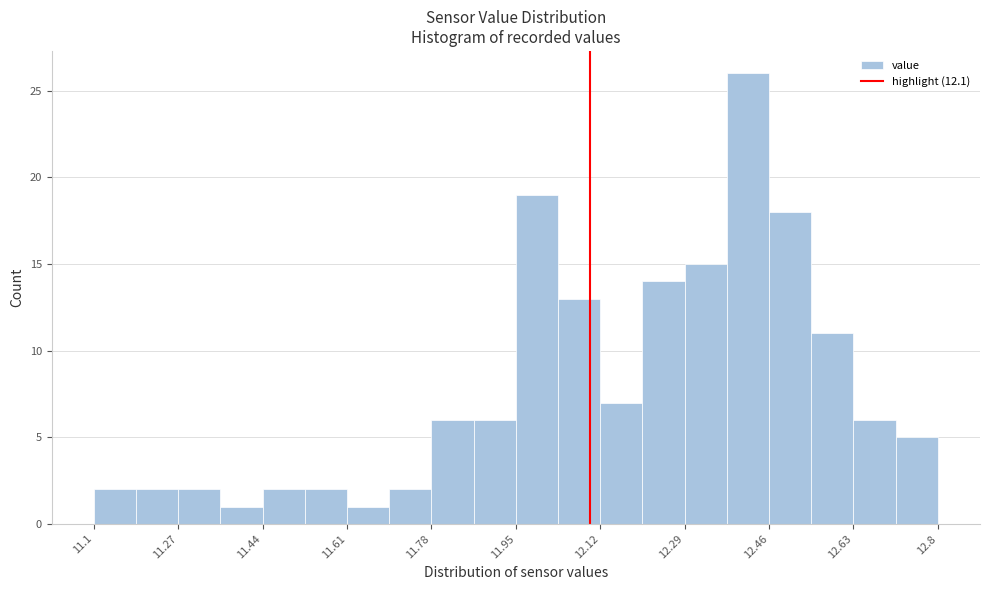

Over which range of the x-axis is the bar tallest?

12.375 to 12.460